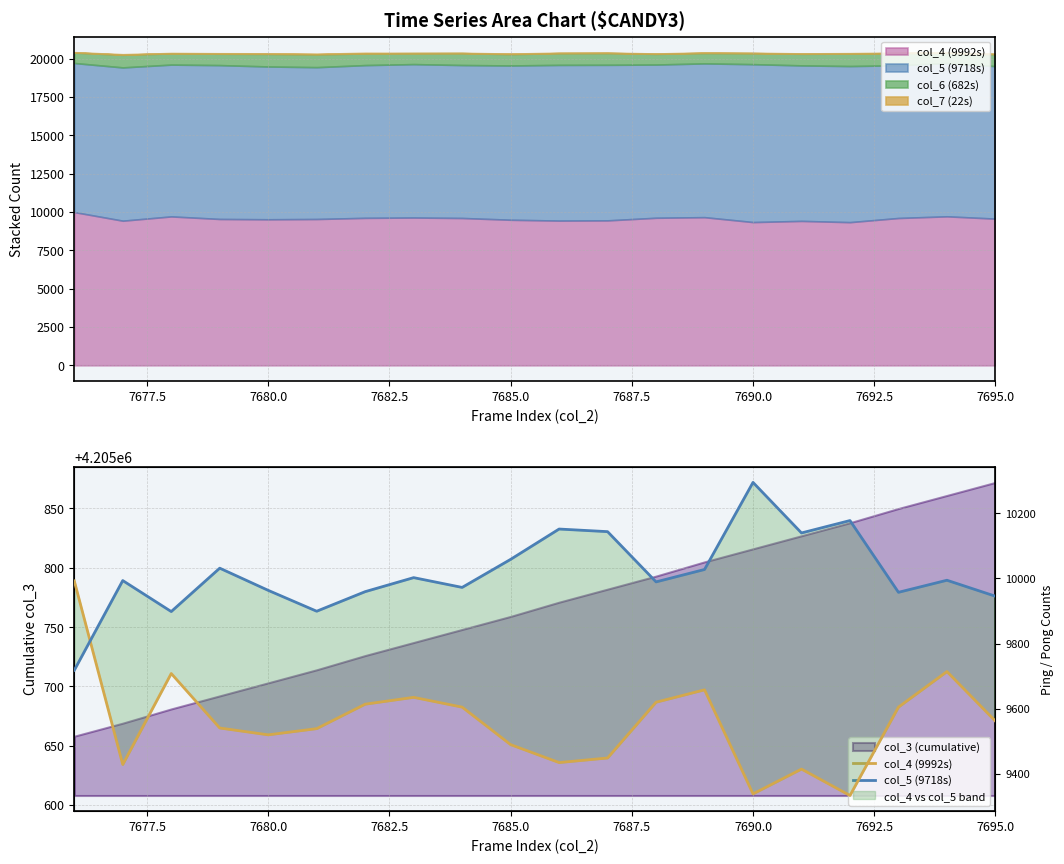

How many intersections are there between col_4 (9992s) and col_5 (9718s)?

1